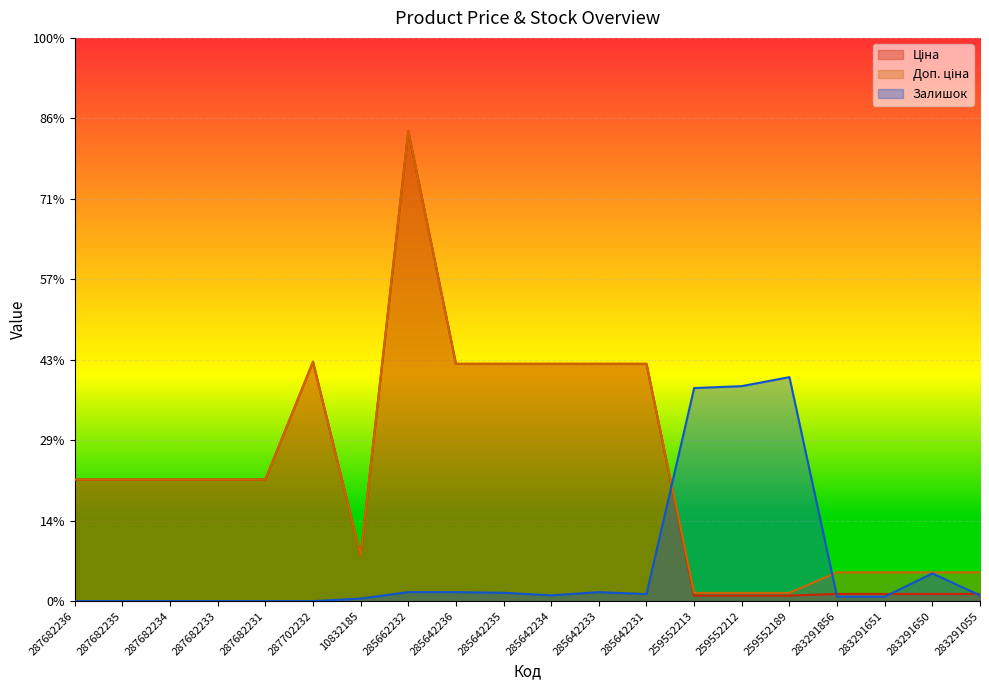

Reading left to right, transcribe all the data shown in this chart.

Ціна: 15120.0	15120.0	15120.0	15120.0	15120.0	29747.2	5673.8	58426.5	29491.5	29491.5	29491.5	29491.5	29491.5	693.7	693.7	693.7	895.9	895.9	895.9	895.9
Доп. ціна: 15120.0	15120.0	15120.0	15120.0	15120.0	29747.2	5673.8	58426.5	29491.5	29491.5	29491.5	29491.5	29491.5	1024.6	1024.6	1024.6	3583.6	3583.6	3583.6	3583.6
Залишок: 0.0	0.0	0.0	0.0	0.0	0.0	320.0	1120.0	1120.0	1040.0	720.0	1120.0	880.0	26480.0	26720.0	27840.0	560.0	560.0	3440.0	720.0